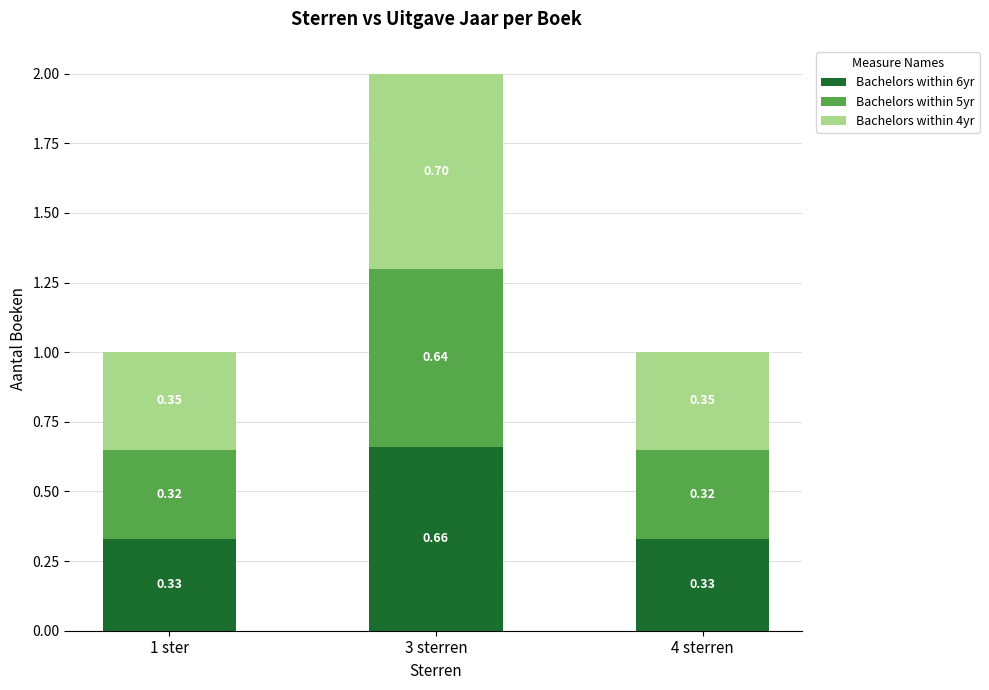

Count the number of data series in this chart.

3